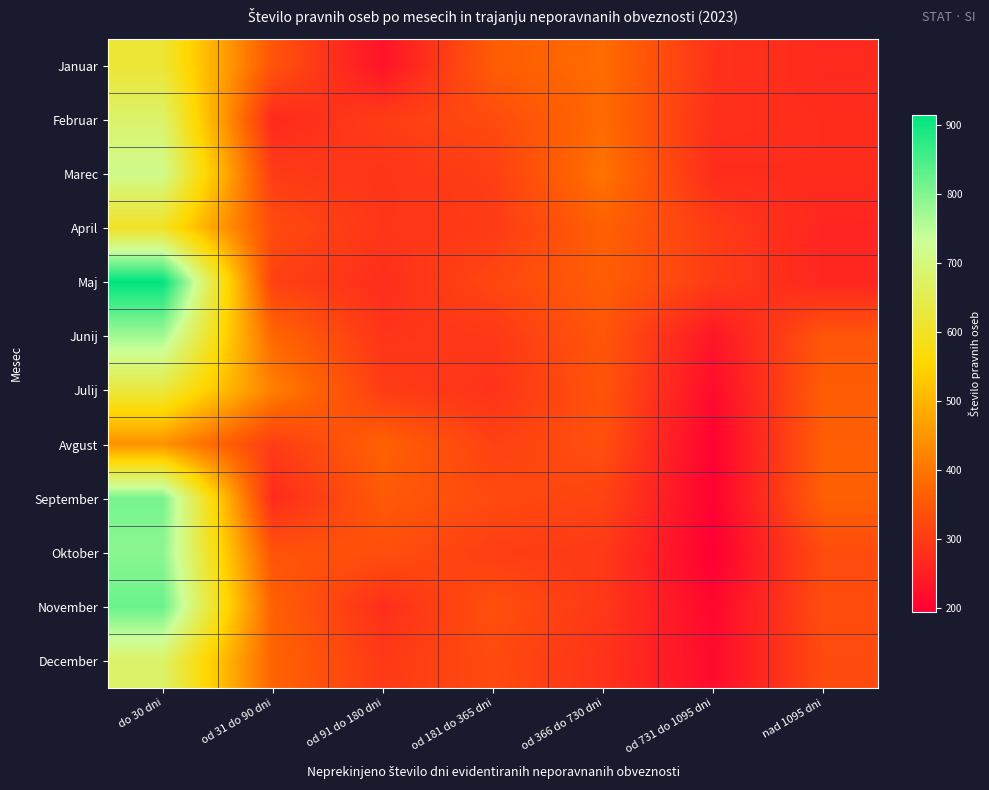

At od 31 do 90 dni, list the series in order from smallest to largest.

Februar, September, Marec, Avgust, Maj, April, Oktober, Januar, November, December, Junij, Julij